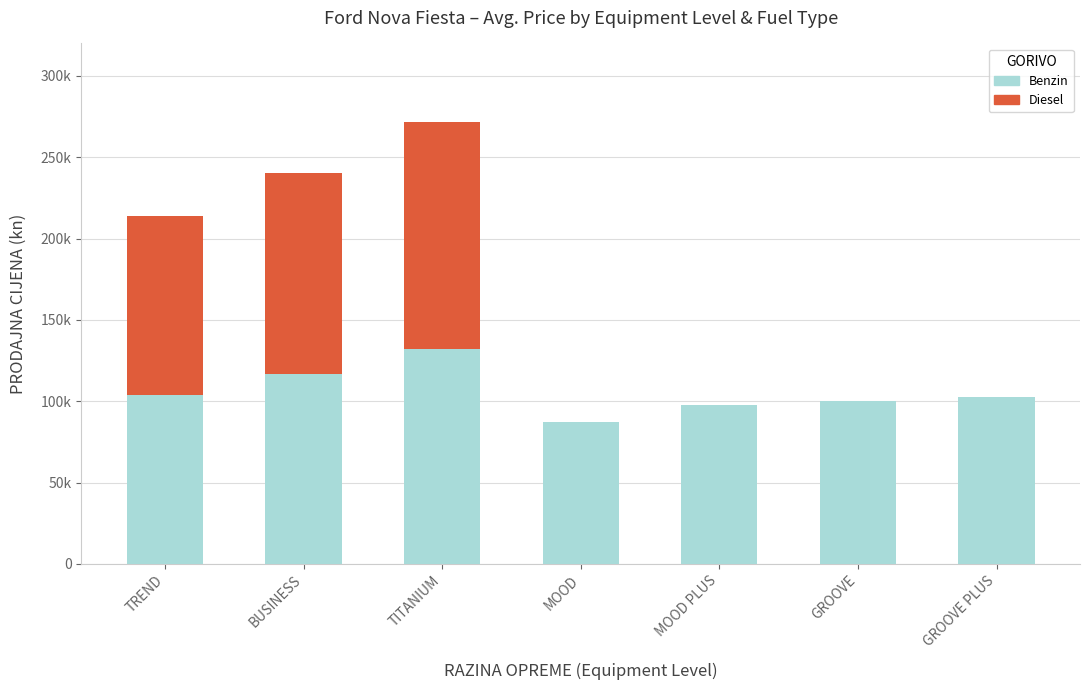

Which series has the largest total across all categories?

Benzin